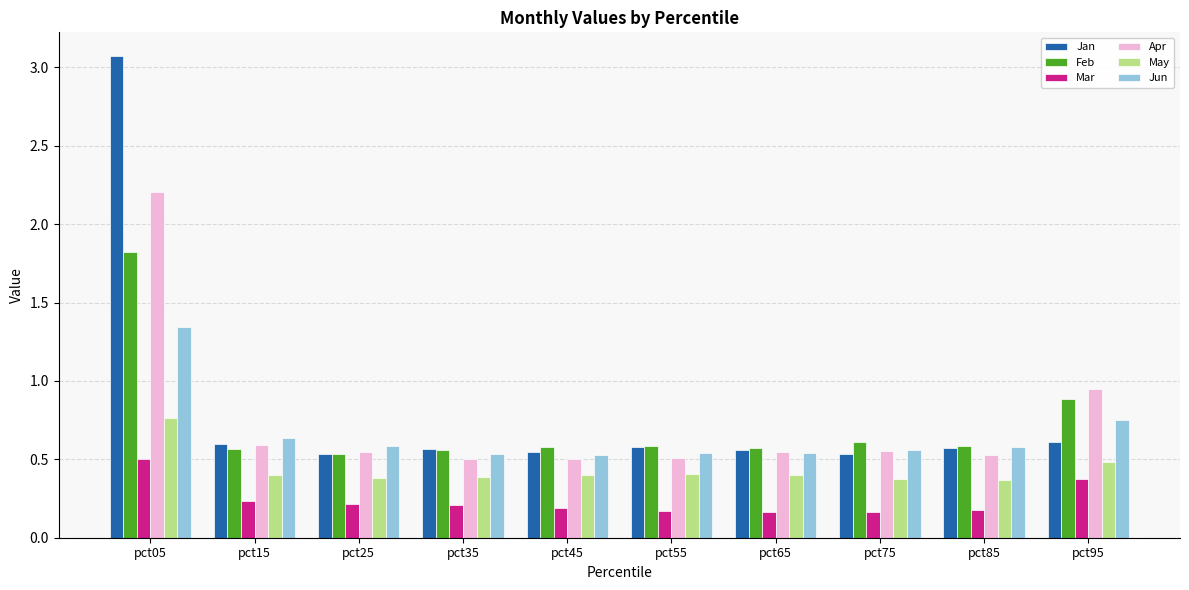

What are all the series names shown in the legend?

Jan, Feb, Mar, Apr, May, Jun